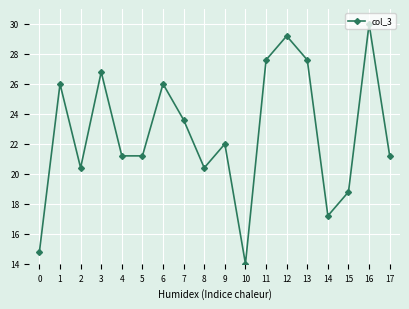

Reading right to left, extract all data points from this chart.

17=21.2	16=30.0	15=18.8	14=17.2	13=27.6	12=29.2	11=27.6	10=14.0	9=22.0	8=20.4	7=23.6	6=26.0	5=21.2	4=21.2	3=26.8	2=20.4	1=26.0	0=14.8